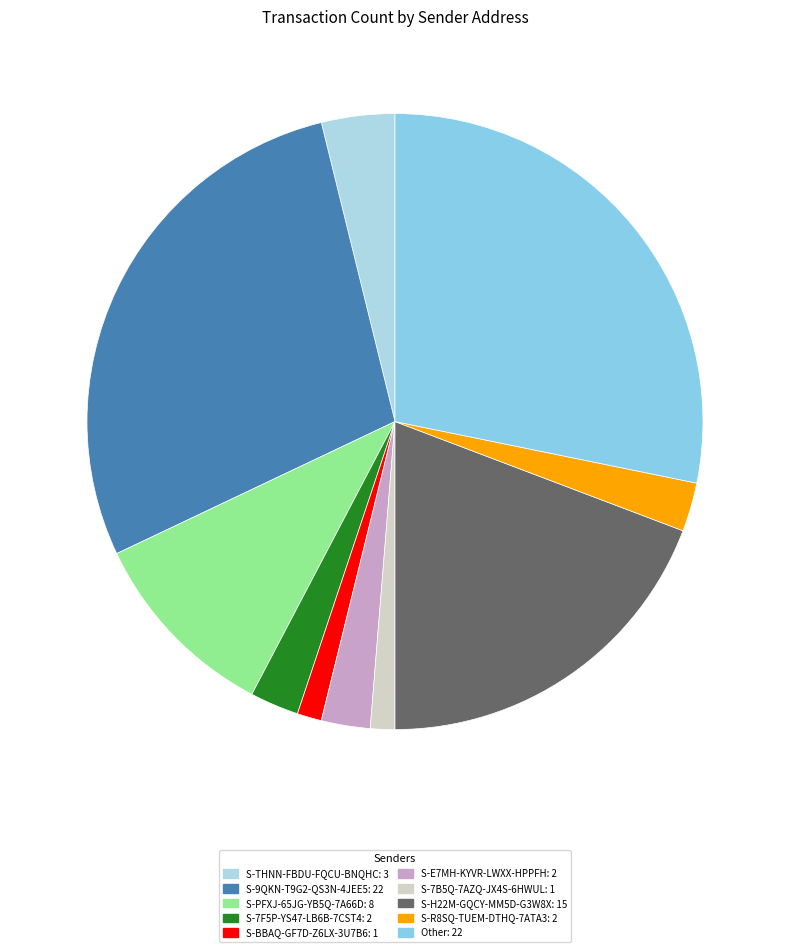

Combined, what portion of the pie is Other and S-9QKN-T9G2-QS3N-4JEE5?

56.4%